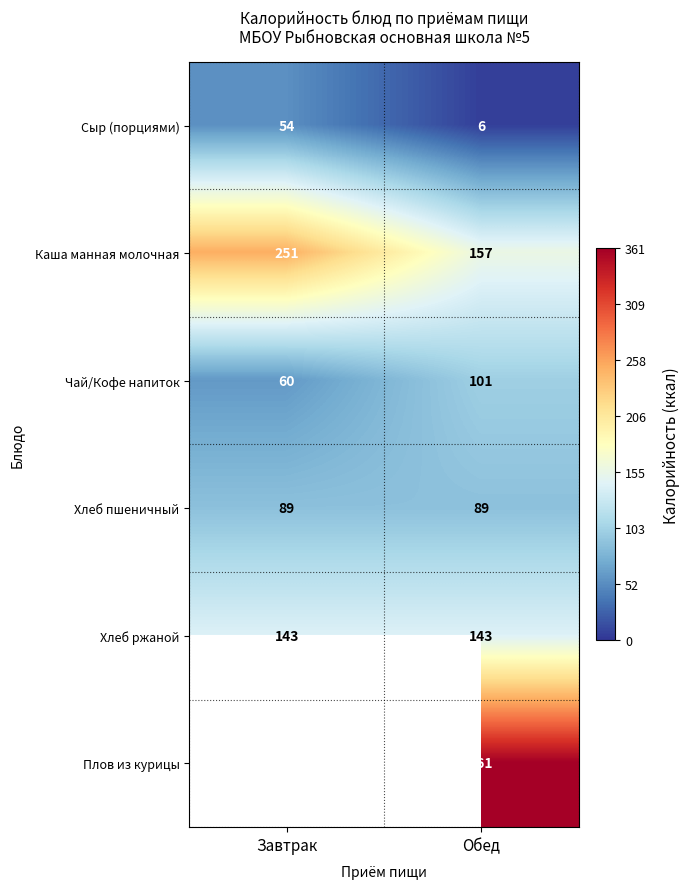

The value of Хлеб ржаной at Обед is 99. True or false?

False